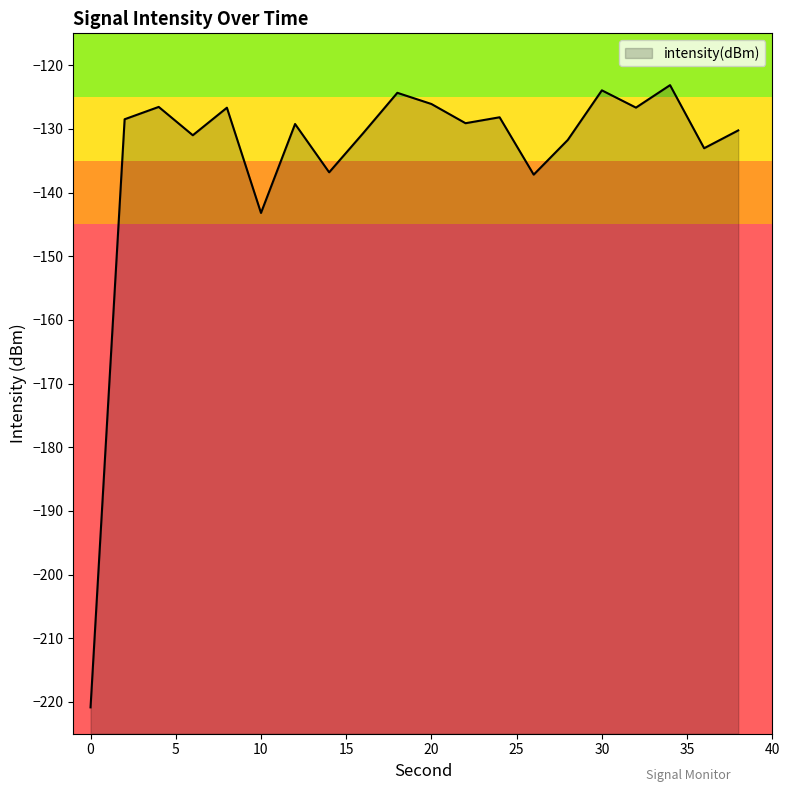

True or false: the data shows -77.5 at 34.

False